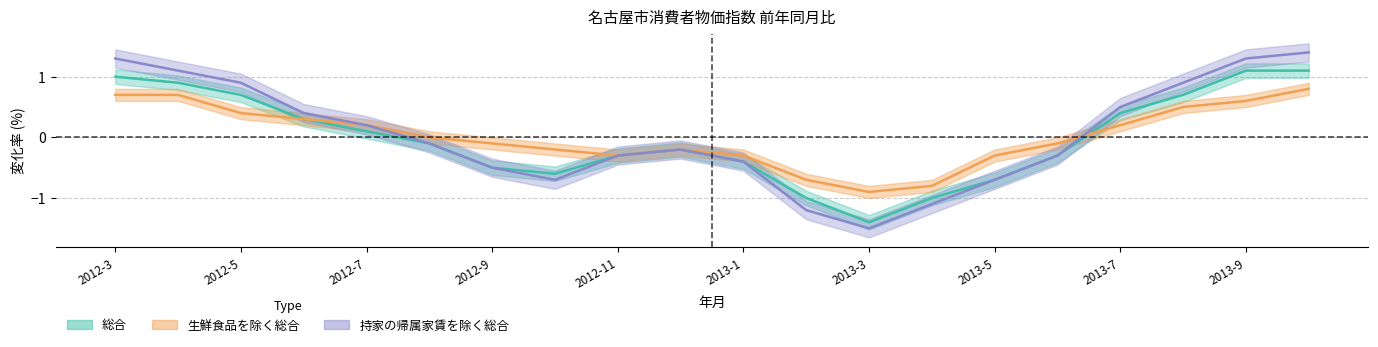

Is this an area chart (filled region under the line)?

No